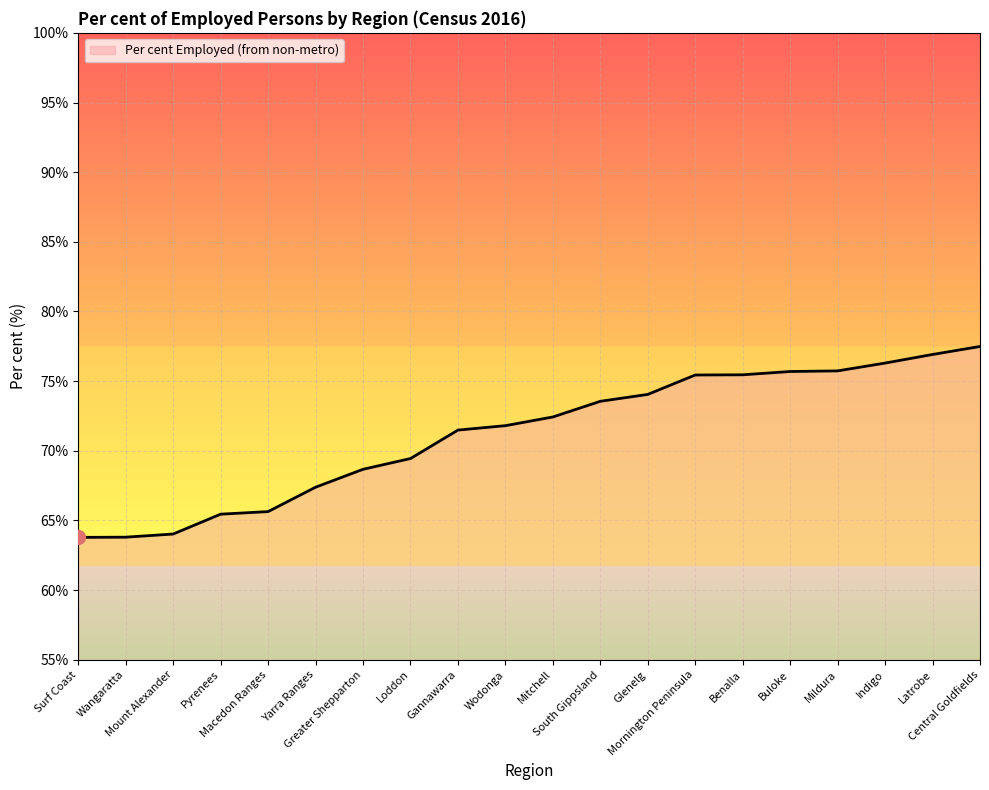

What is the minimum value shown in the chart?

63.8